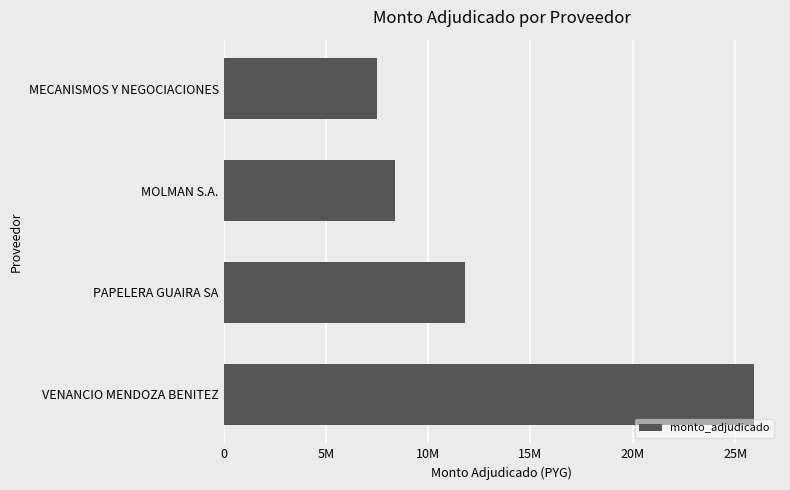

Are the bars grouped side by side (vs. stacked)?

No